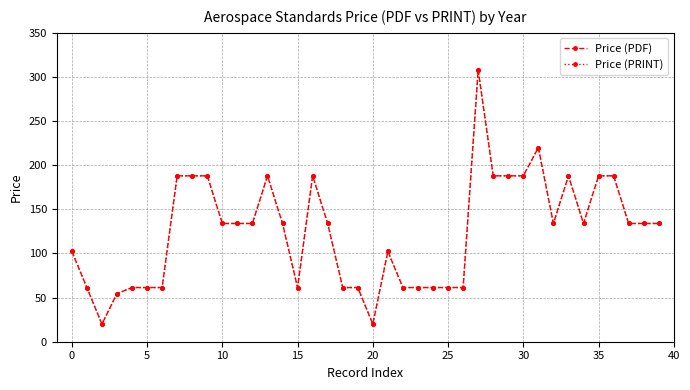

Does the chart have visible grid lines?

Yes